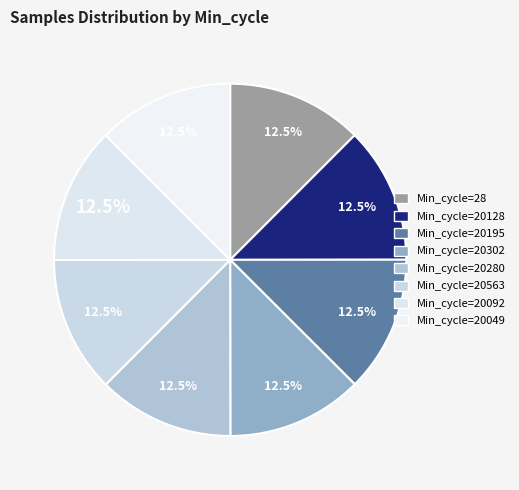

Count the number of slices in the pie.

8